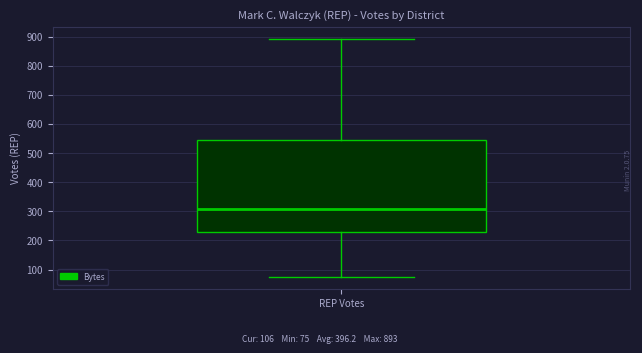

Transcribe this box plot: give where the median line is, the range the box spans, and where the two whiskers end, as read against the y-axis. The values are not printed on the chart, so give them approximately, as read against the axis.

median 310, box 230 to 540, whiskers 80 to 890